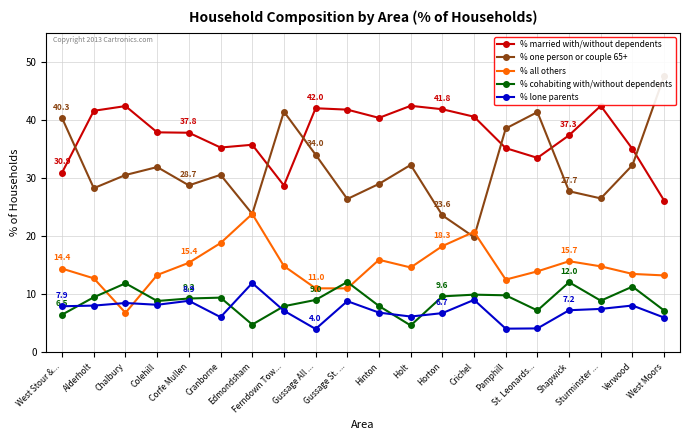

Does the chart have visible grid lines?

Yes